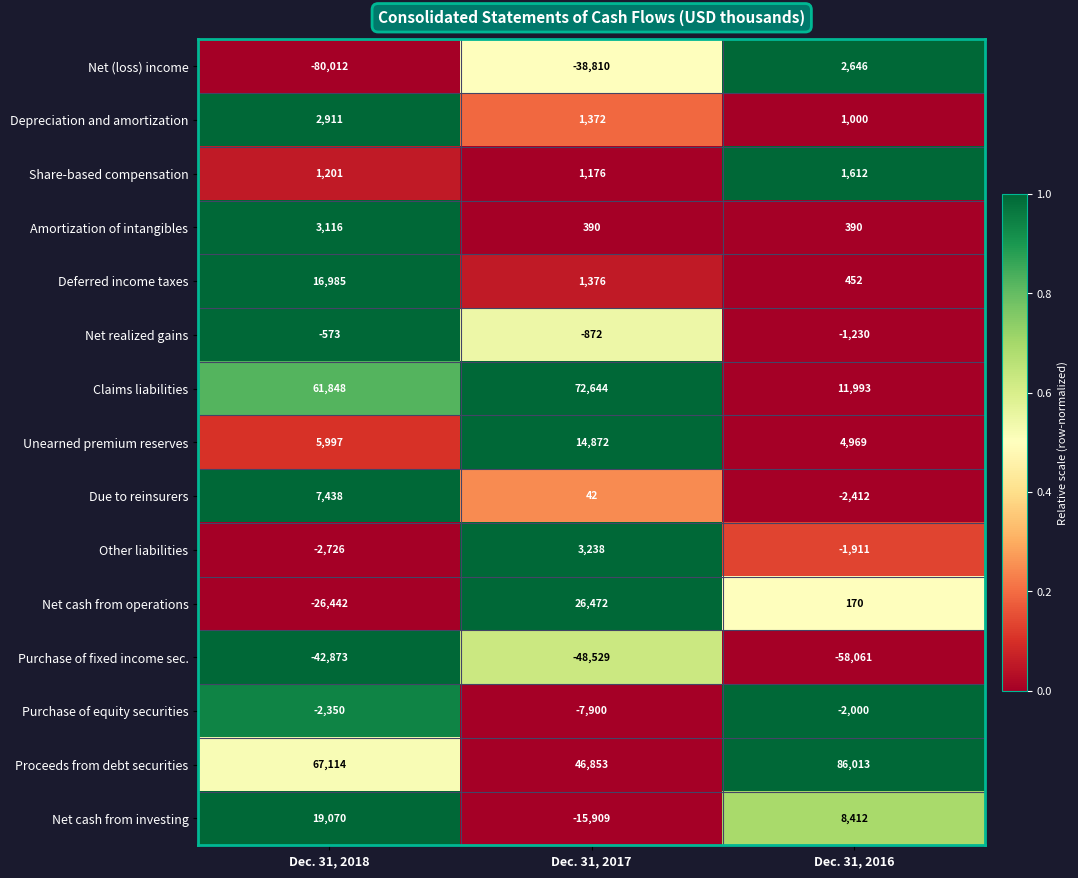

Which series has the largest total across all categories?

Proceeds from debt securities